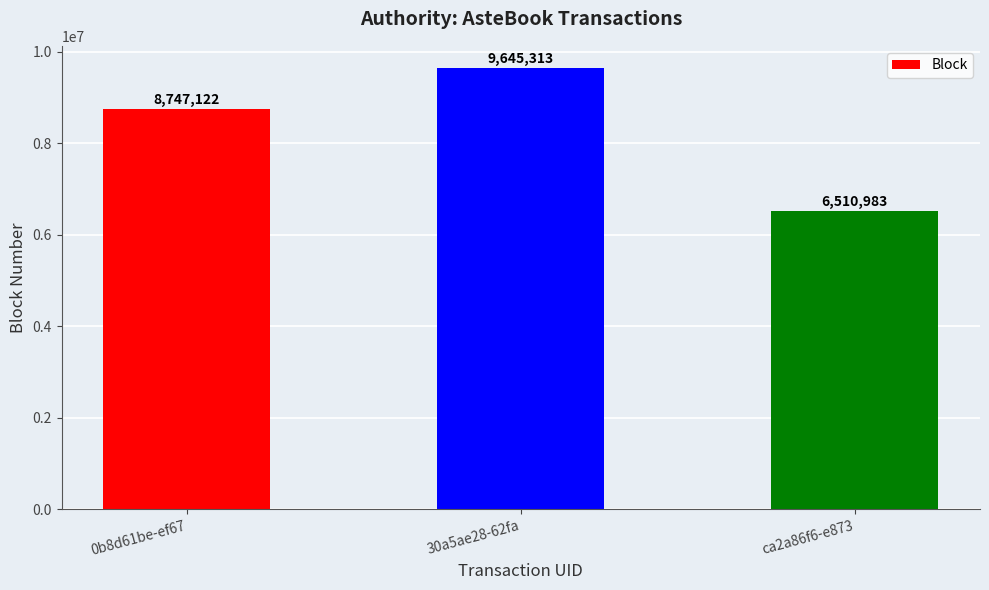

Which label corresponds to the smallest value in the chart?

ca2a86f6-e873